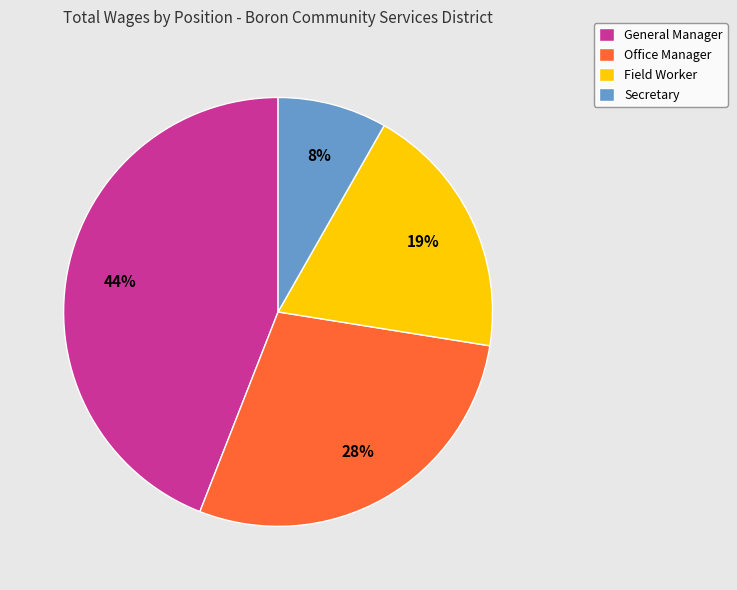

Rank the categories by value from highest to lowest.

General Manager, Office Manager, Field Worker, Secretary